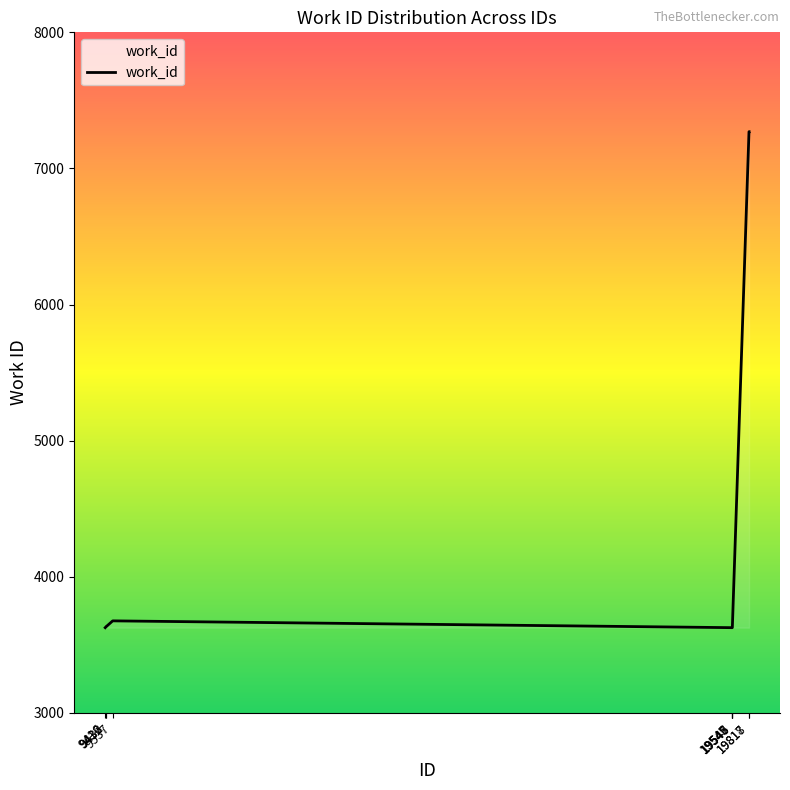

Does the chart display data point markers on the line(s)?

No